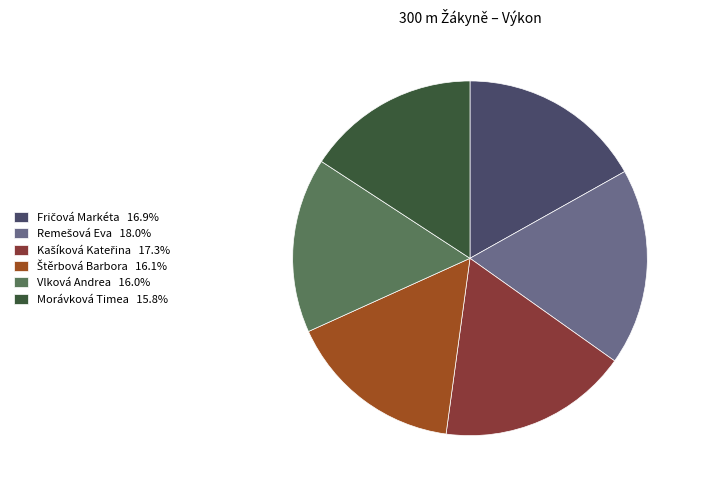

Is there a majority slice in this chart?

No